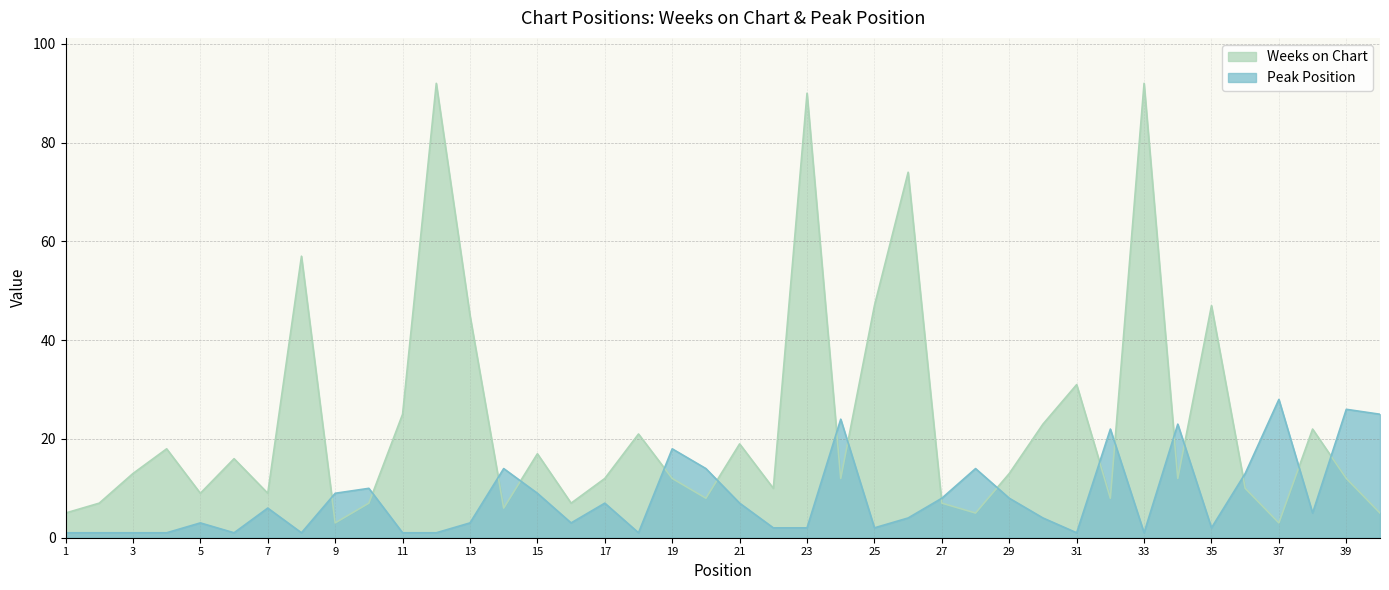

Which series has the largest range (max minus min)?

Weeks on Chart